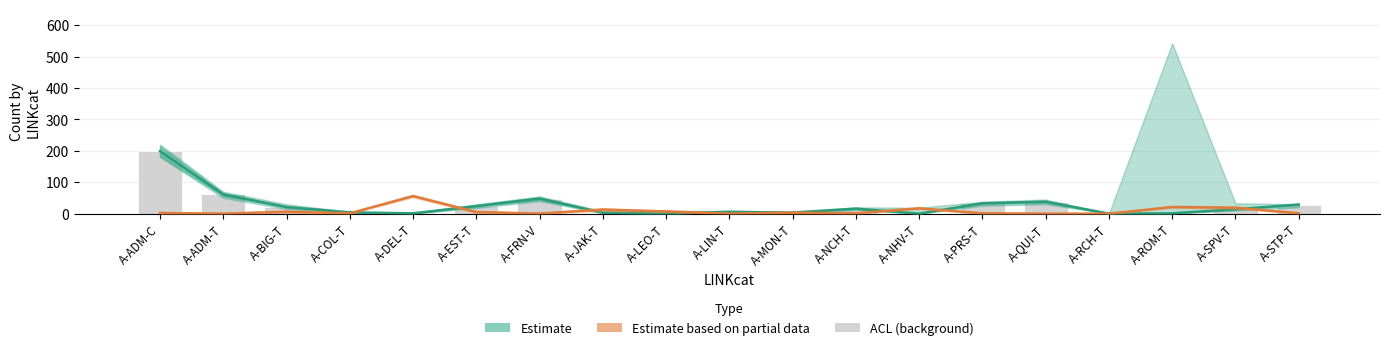

Reading left to right, what are all the values shown in this chart?

Estimate: A-ADM-C=199	A-ADM-T=61	A-BIG-T=21	A-COL-T=4	A-DEL-T=1	A-EST-T=24	A-FRN-V=48	A-JAK-T=3	A-LEO-T=0	A-LIN-T=6	A-MON-T=3	A-NCH-T=16	A-NHV-T=0	A-PRS-T=33	A-QUI-T=38	A-RCH-T=0	A-ROM-T=1	A-SPV-T=14	A-STP-T=29
Estimate based on partial data: A-ADM-C=2	A-ADM-T=0	A-BIG-T=6	A-COL-T=1	A-DEL-T=56	A-EST-T=5	A-FRN-V=0	A-JAK-T=13	A-LEO-T=7	A-LIN-T=0	A-MON-T=3	A-NCH-T=1	A-NHV-T=17	A-PRS-T=1	A-QUI-T=0	A-RCH-T=0	A-ROM-T=21	A-SPV-T=19	A-STP-T=1
ACL: A-ADM-C=199	A-ADM-T=61	A-BIG-T=21	A-COL-T=4	A-DEL-T=1	A-EST-T=24	A-FRN-V=48	A-JAK-T=3	A-LEO-T=0	A-LIN-T=6	A-MON-T=3	A-NCH-T=16	A-NHV-T=0	A-PRS-T=33	A-QUI-T=38	A-RCH-T=0	A-ROM-T=1	A-SPV-T=14	A-STP-T=29